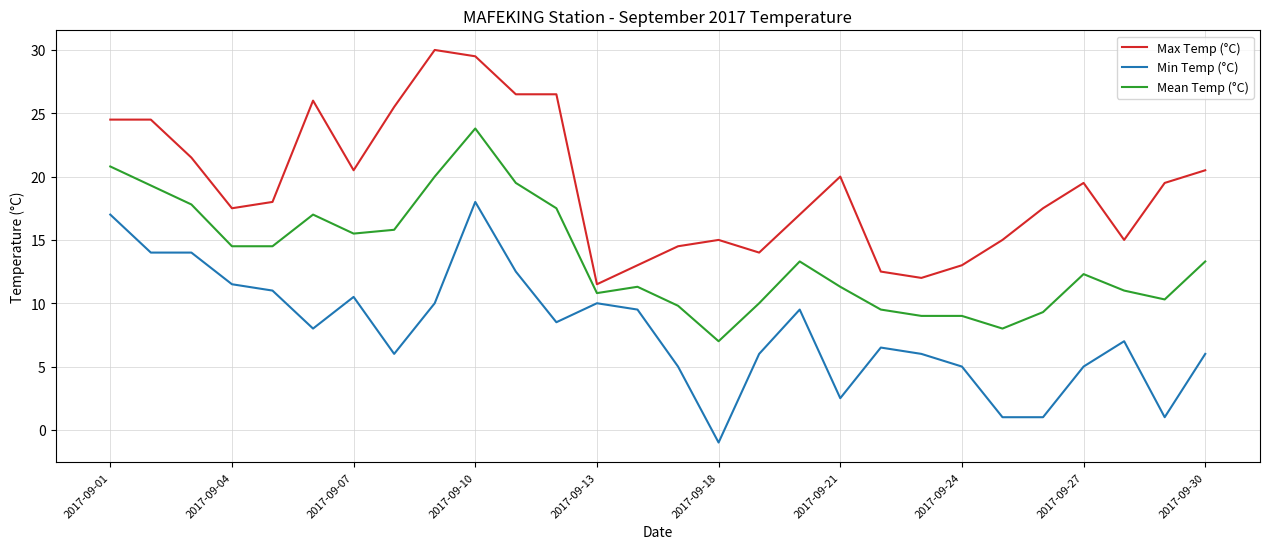

What is the minimum value shown in the chart?

-1.0